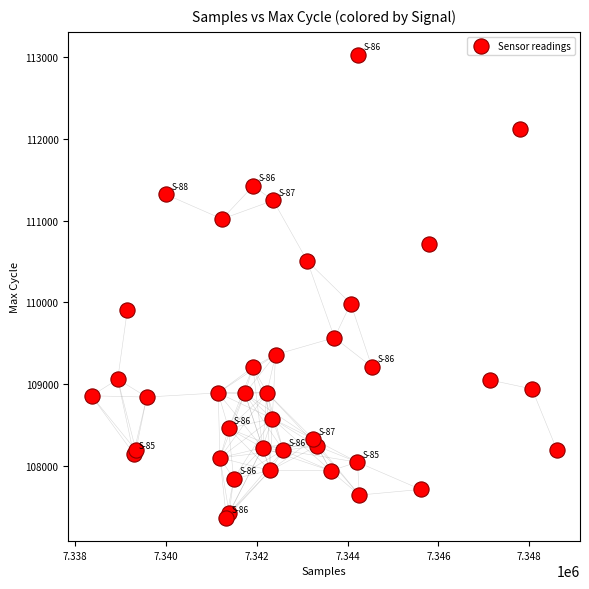

What Y value in the scatter plot is closest to 110195?

109987